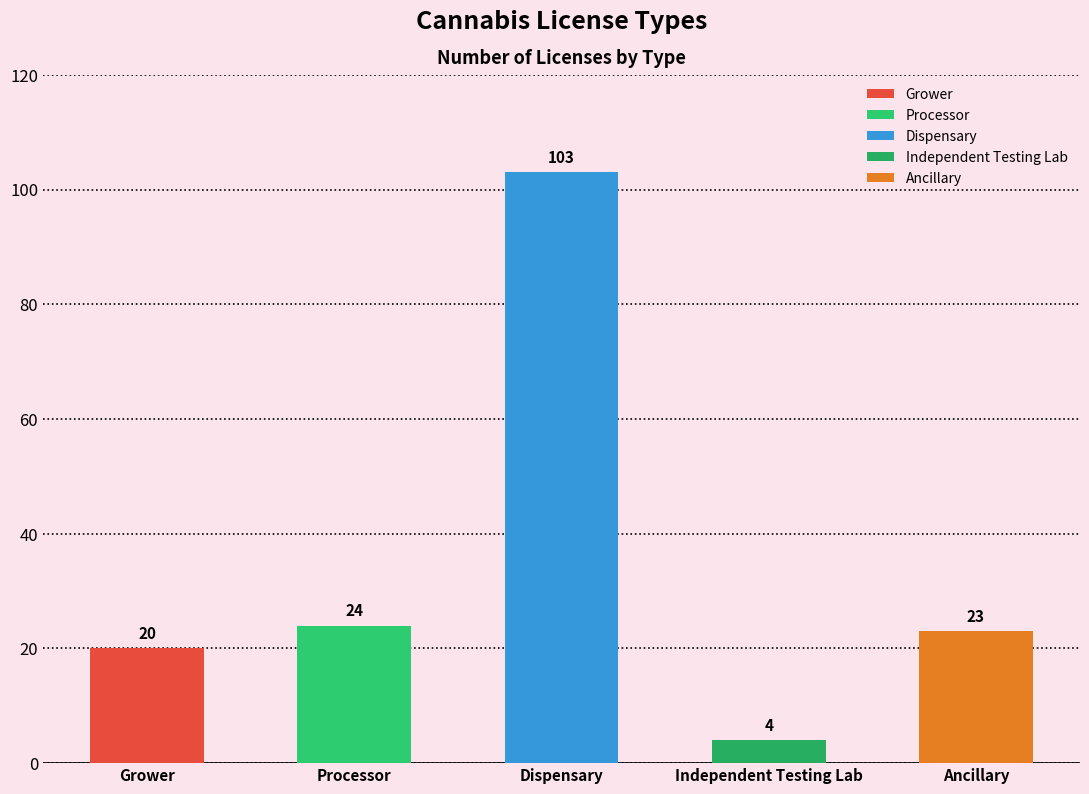

How many data points does each series have?

5